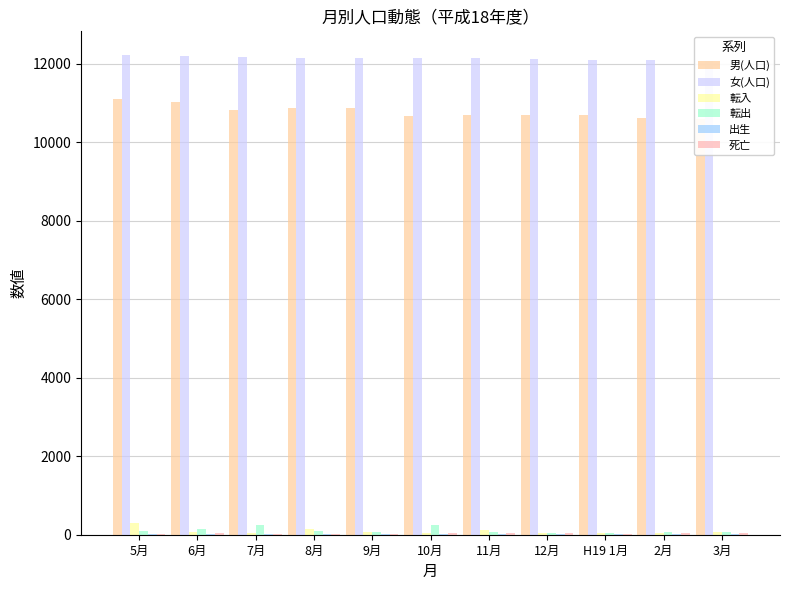

Which series has the widest spread of values?

男(人口)